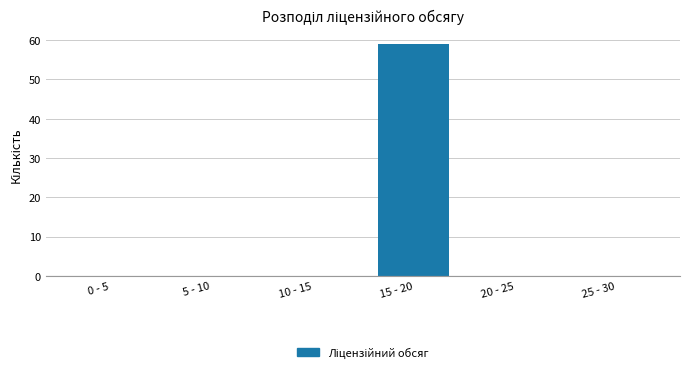

Reading left to right, list all the values displayed in this chart.

0 - 5=0	5 - 10=0	10 - 15=0	15 - 20=59	20 - 25=0	25 - 30=0